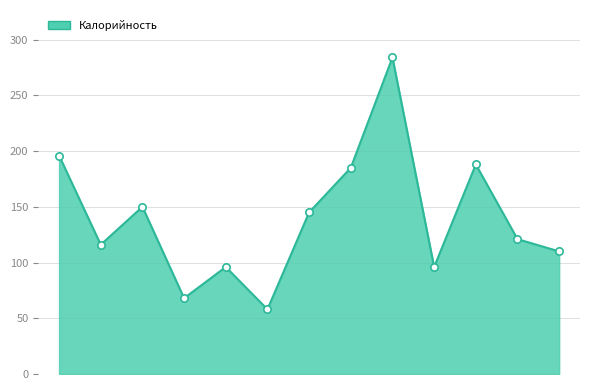

What is the difference between the maximum and minimum values?

226